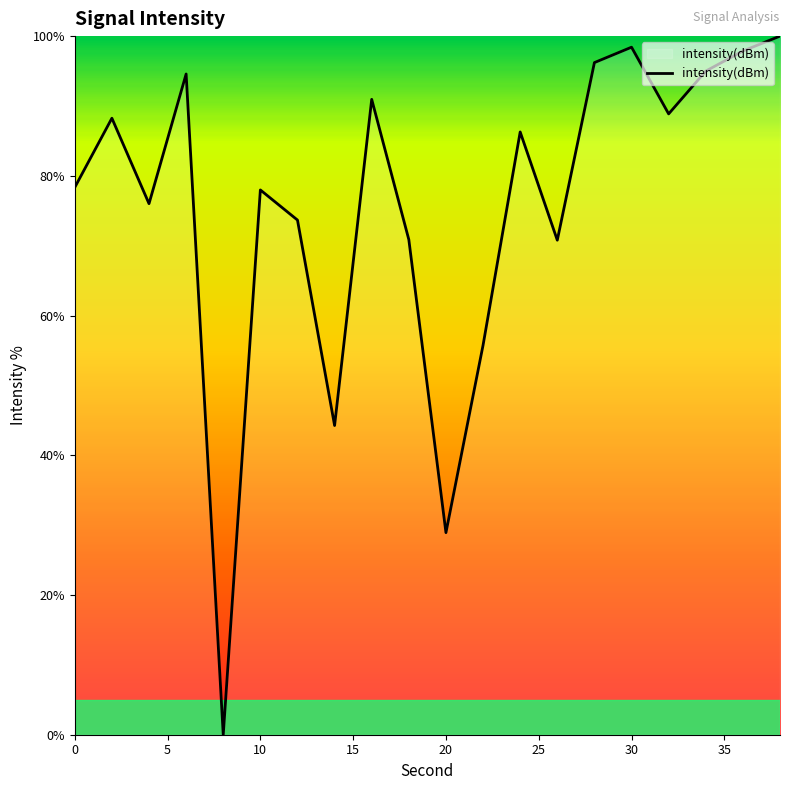

What is the difference between the maximum and minimum values?

100.0